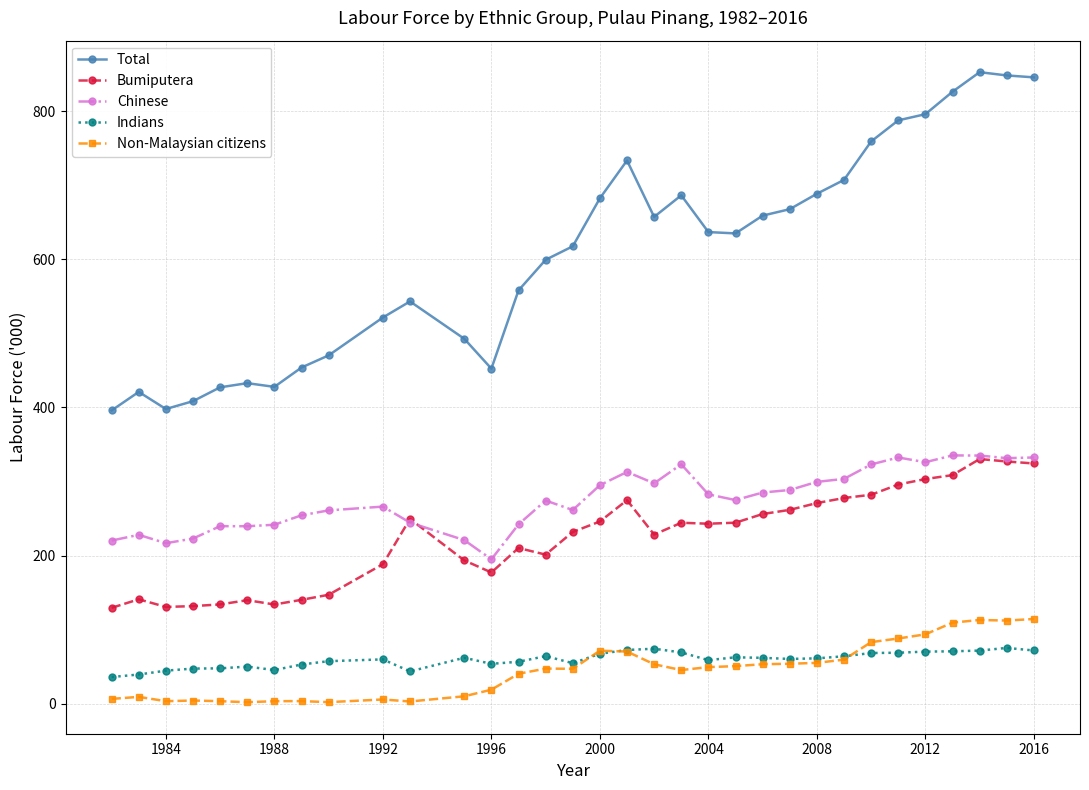

What is the lowest value of the Bumiputera series?

129.6